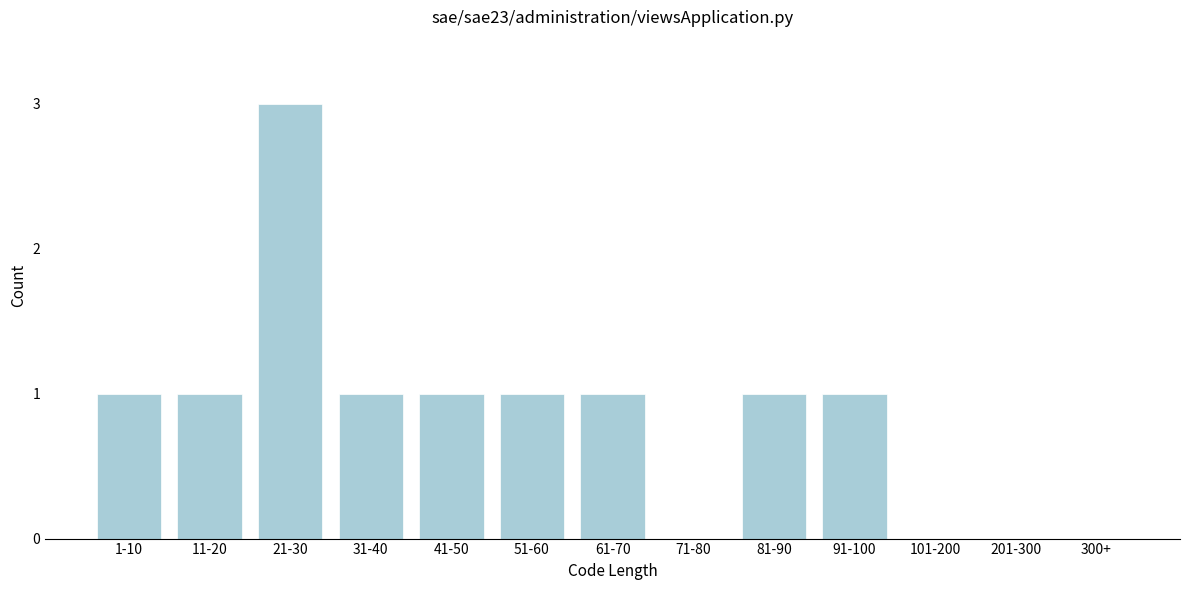

Reading right to left, list all the values displayed in this chart.

300+=0	201-300=0	101-200=0	91-100=1	81-90=1	71-80=0	61-70=1	51-60=1	41-50=1	31-40=1	21-30=3	11-20=1	1-10=1